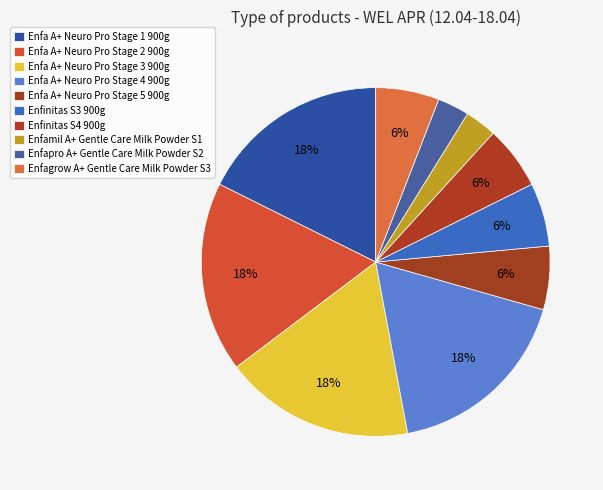

How many slices are in this pie chart?

10